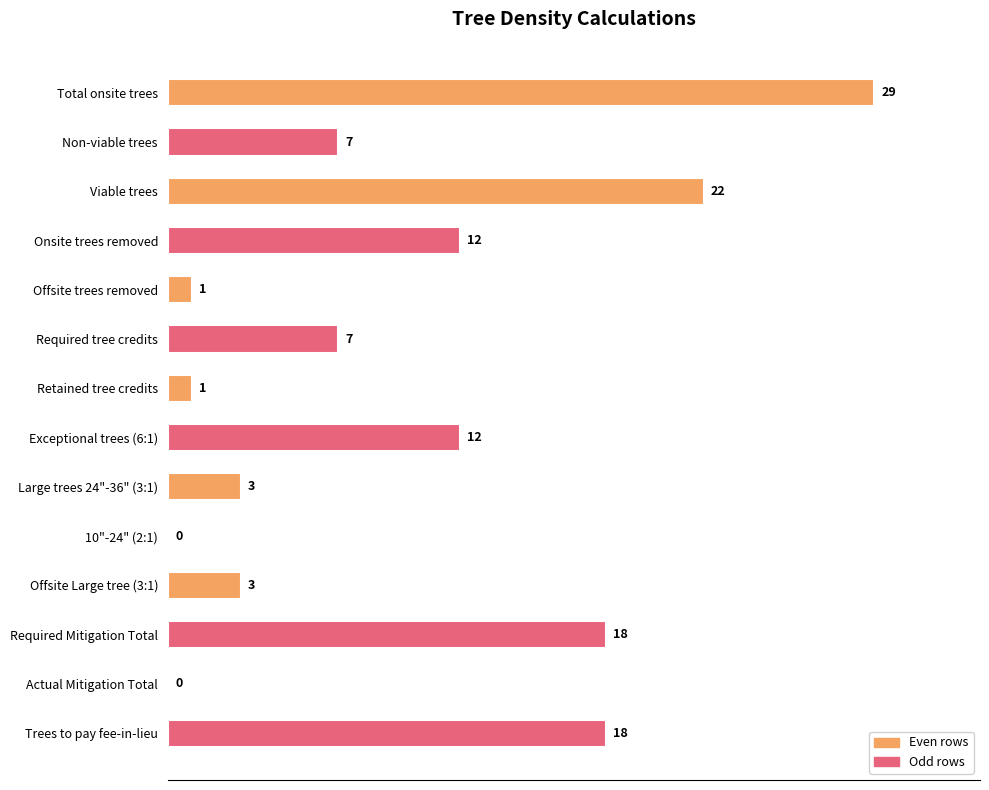

True or false: the data shows -13 at 10"-24" (2:1).

False